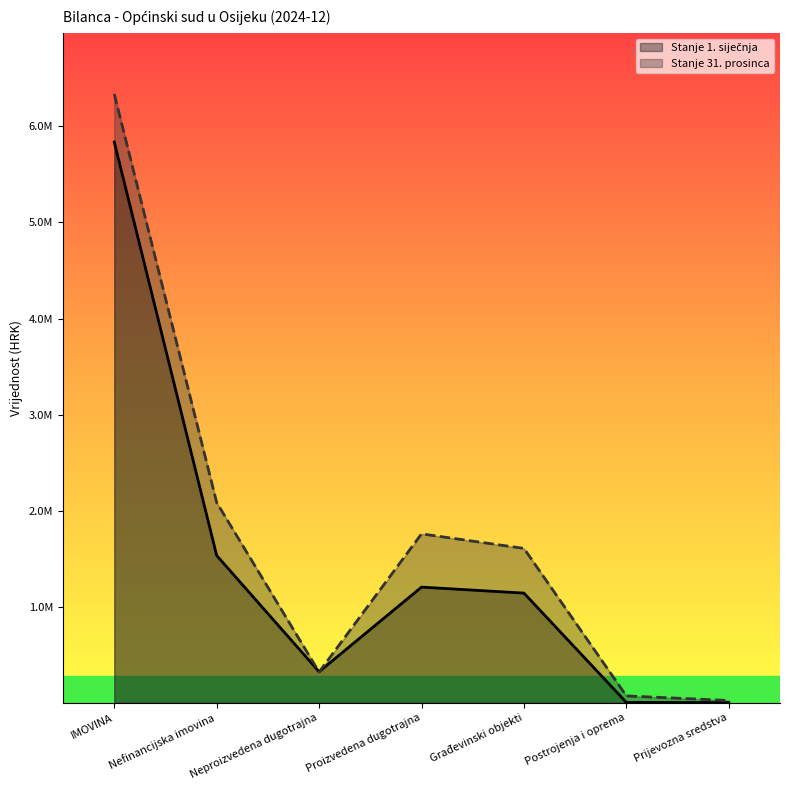

List the series in order of their overall mean, highest first.

Stanje 31. prosinca, Stanje 1. siječnja